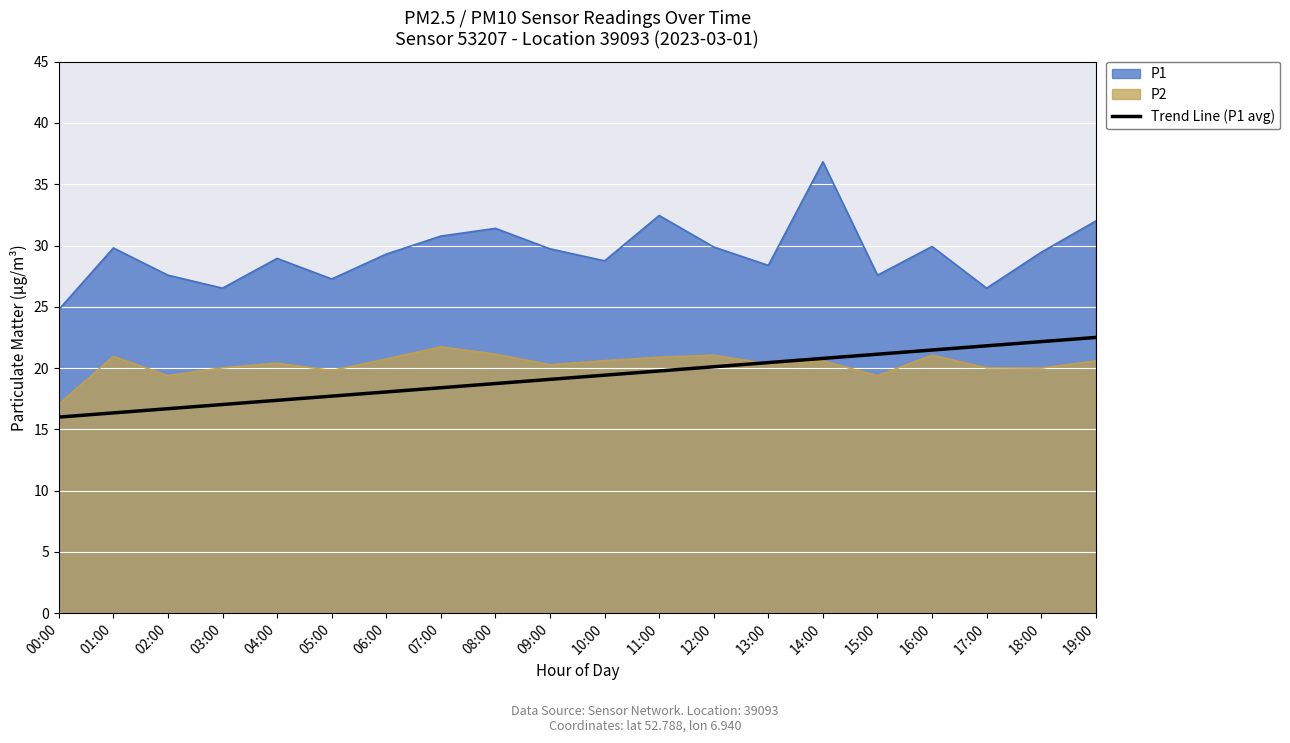

What is the total value across all series at 17:00?

68.4